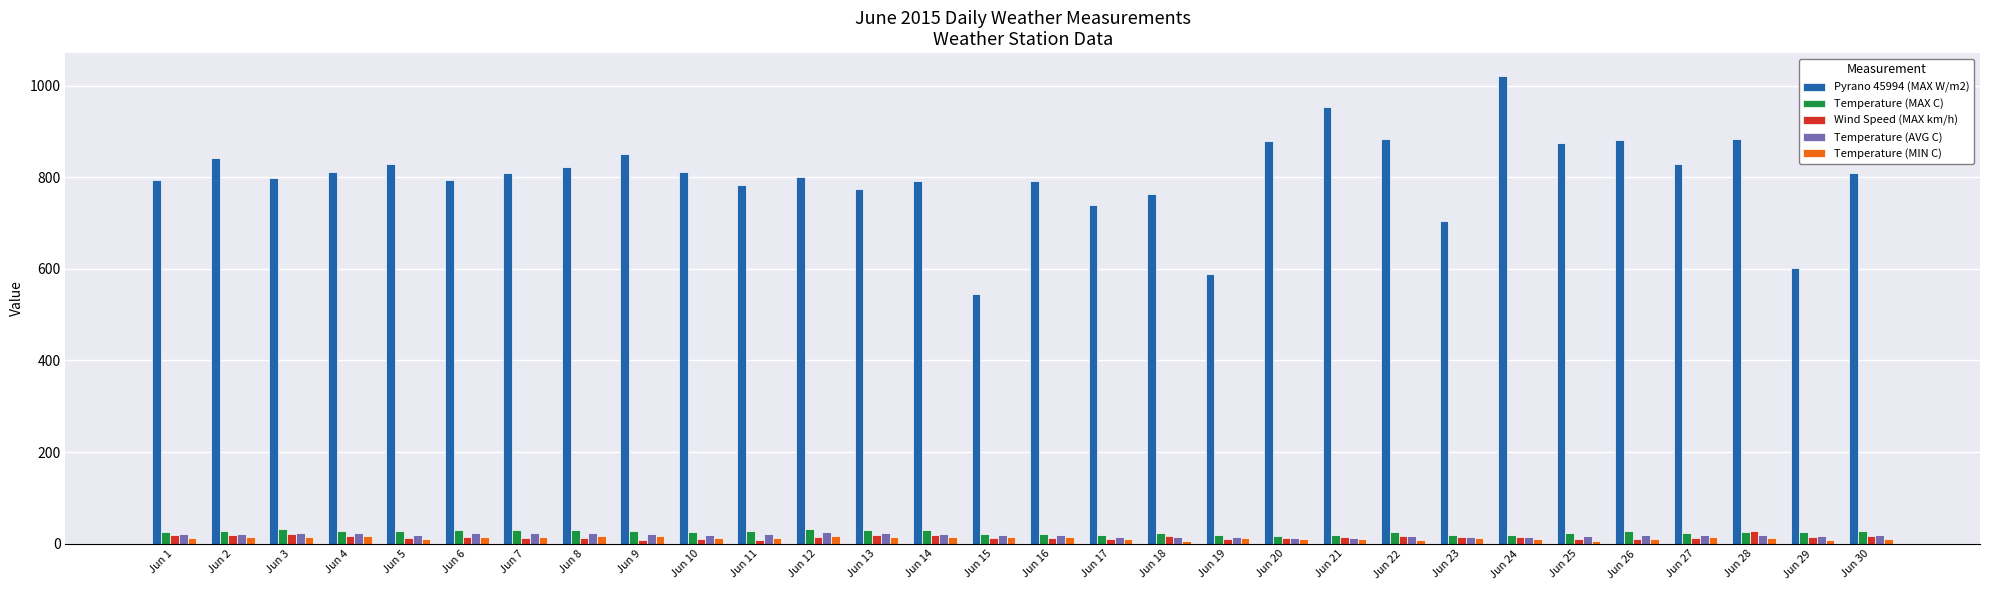

Which series has the largest total across all categories?

Pyrano 45994 (MAX W/m2)